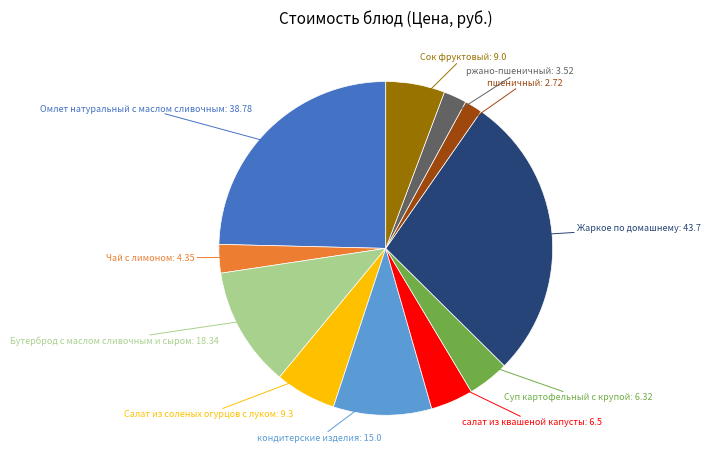

Is there any slice that represents more than half of the pie?

No